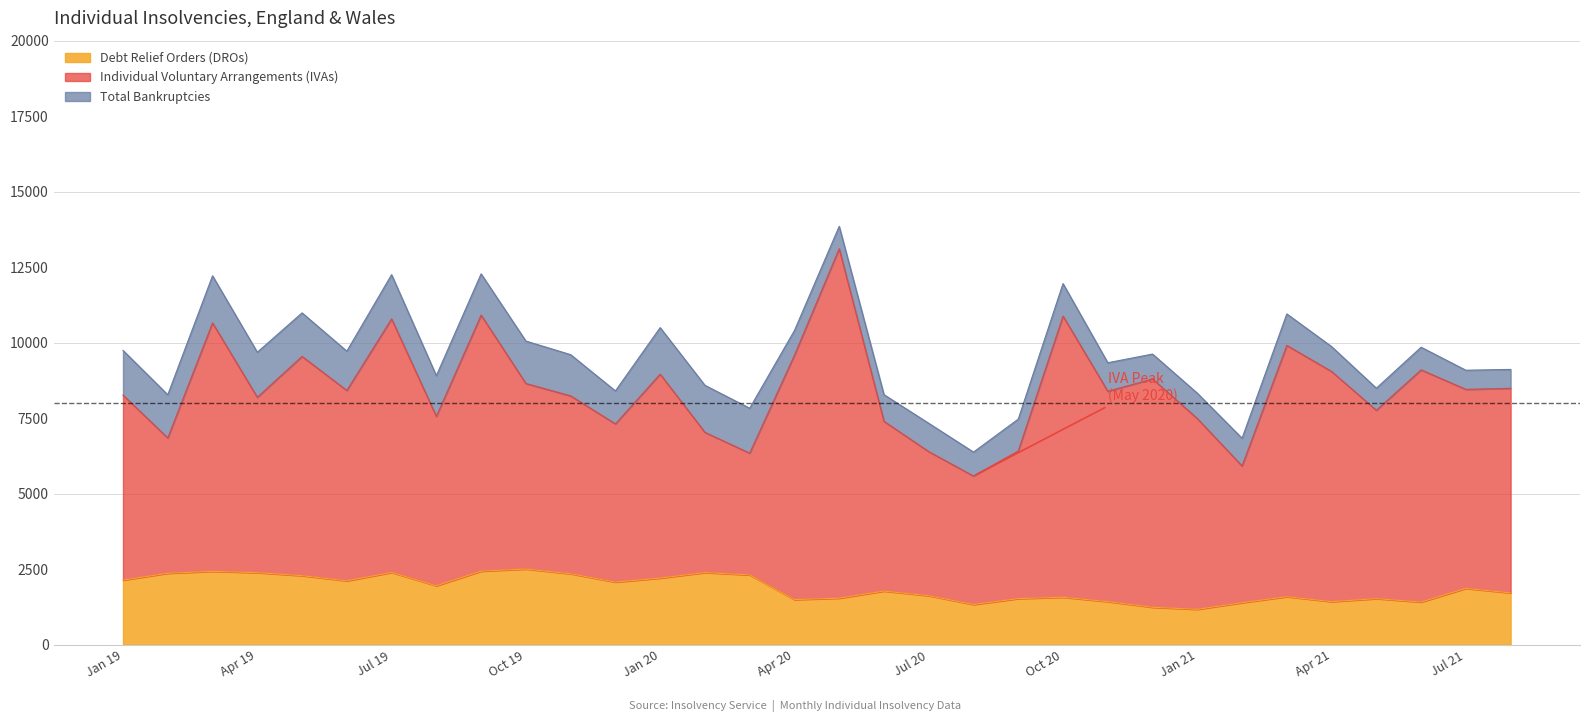

What is the difference between the second highest and minimum values in the Debt Relief Orders (DROs) series?

1263